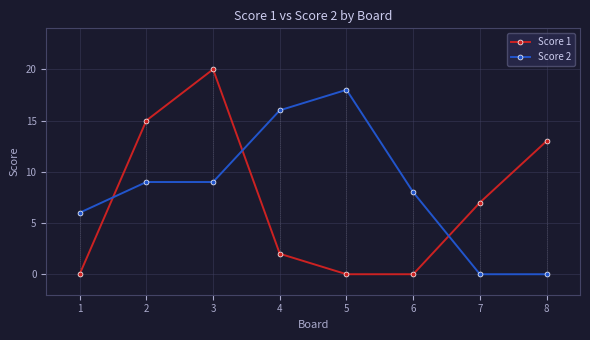

How many times do Score 1 and Score 2 cross each other?

3